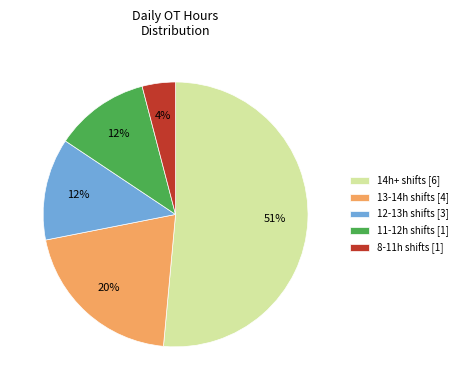

Count the number of slices in the pie.

5